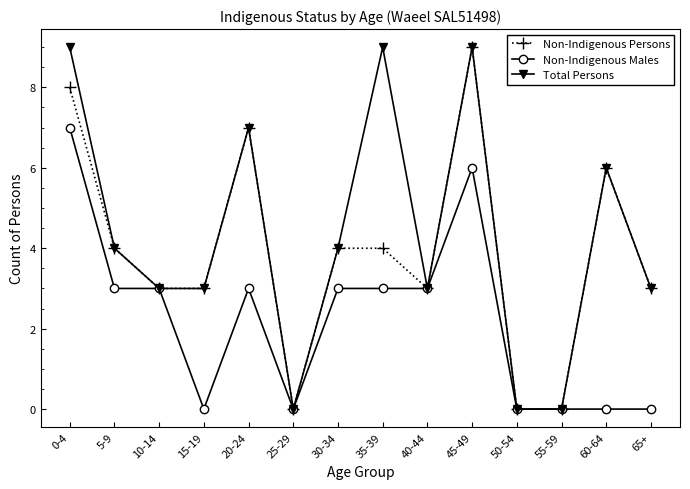

At which label does Total Persons first exceed 4?

0-4